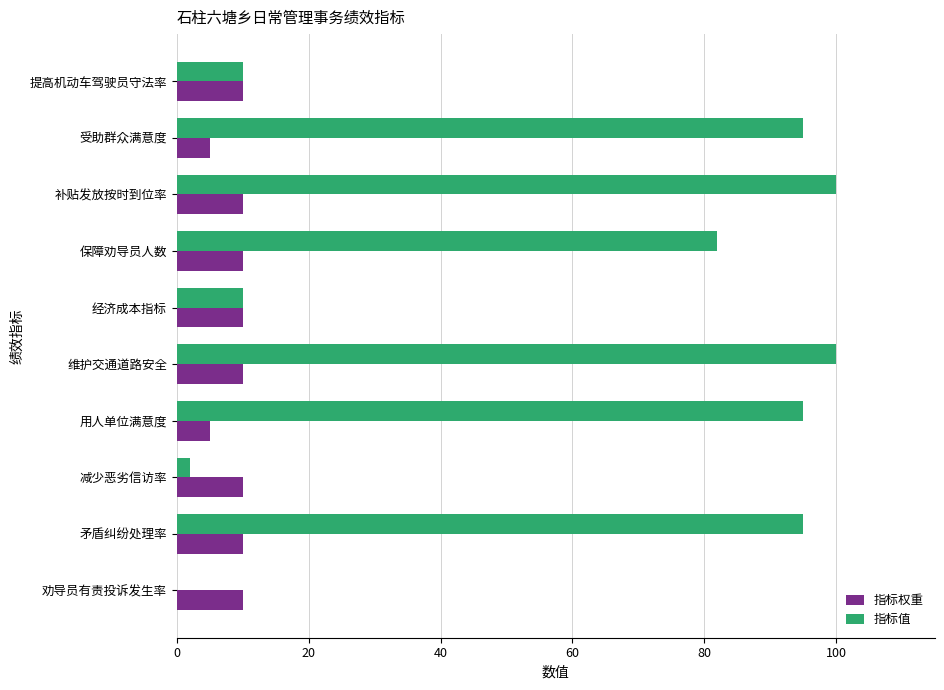

What is the sum of all 指标权重 values?

90